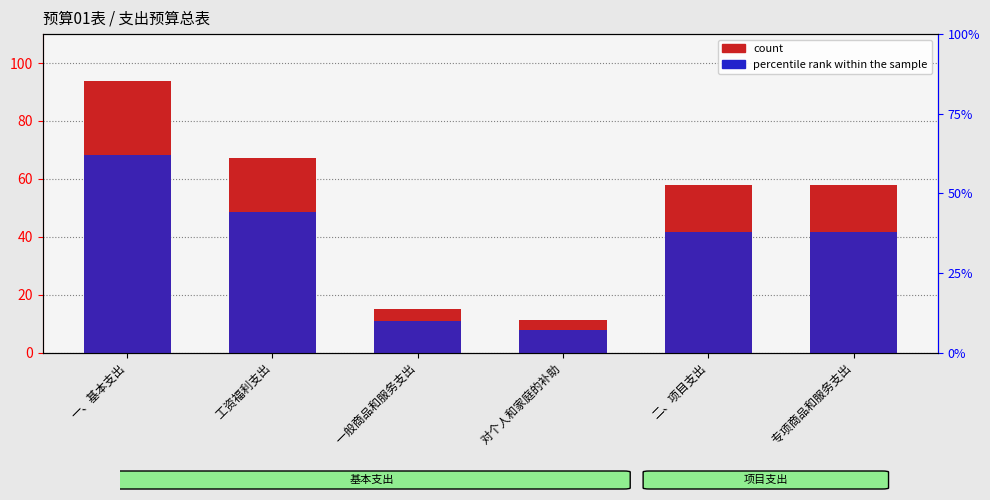

What are all the series names shown in the legend?

count, percentile rank within the sample